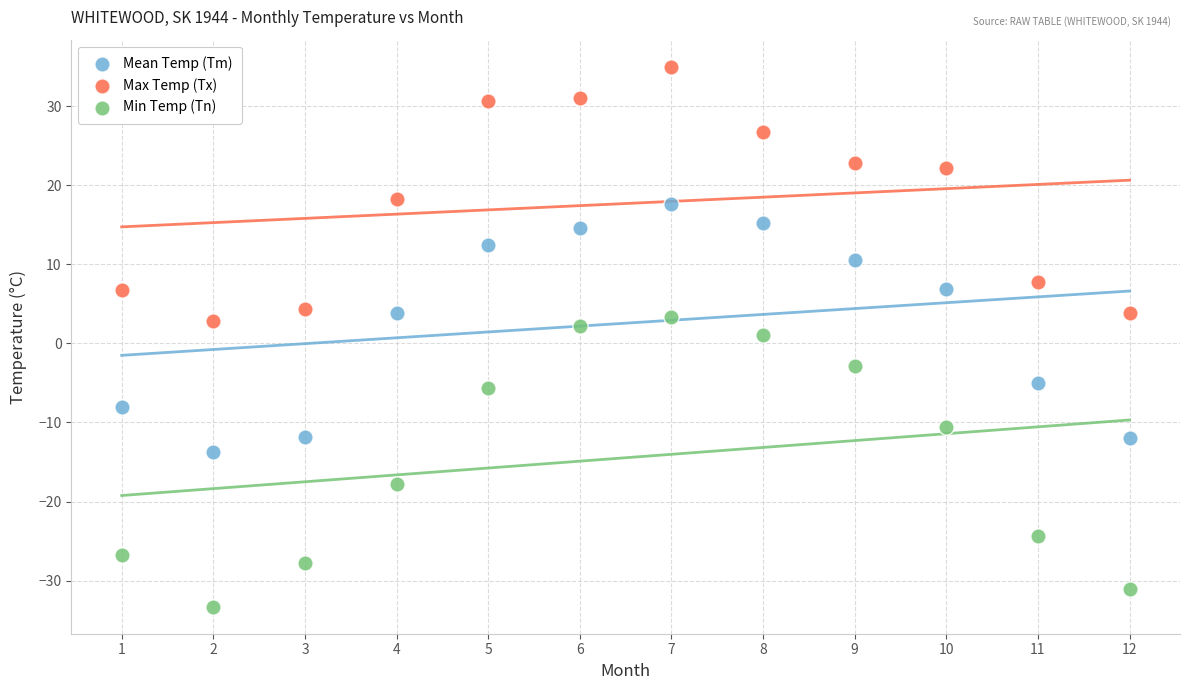

Which series reaches the maximum Y coordinate?

Max Temp (Tx)